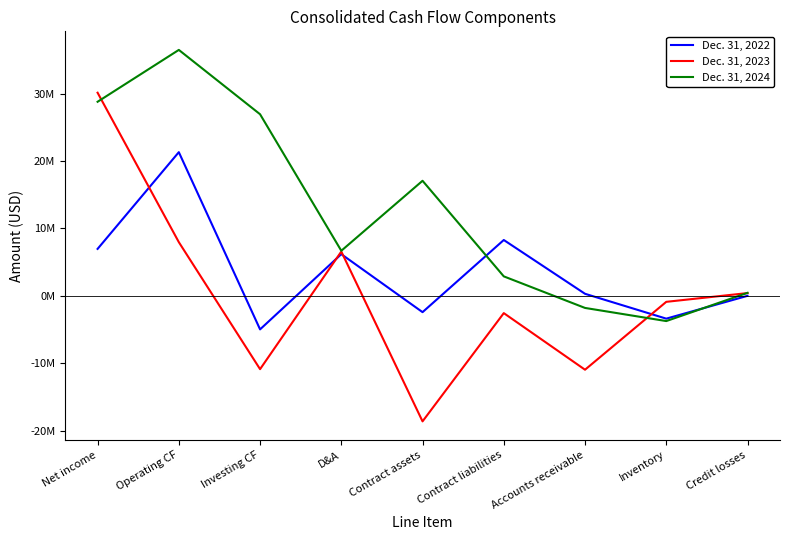

Where does the Dec. 31, 2022 series first go above 303125?

Net income